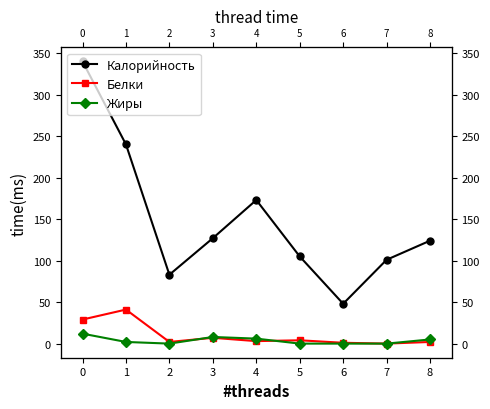

What is the greatest value displayed?

340